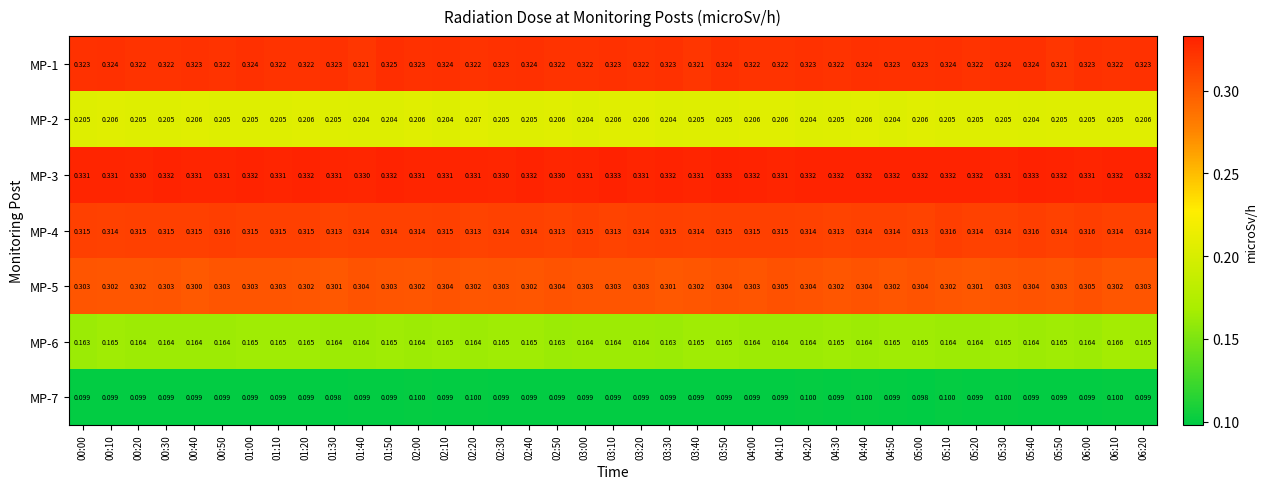

Is the value of MP-1 at 01:00 greater than the value of MP-7 at 00:30?

Yes